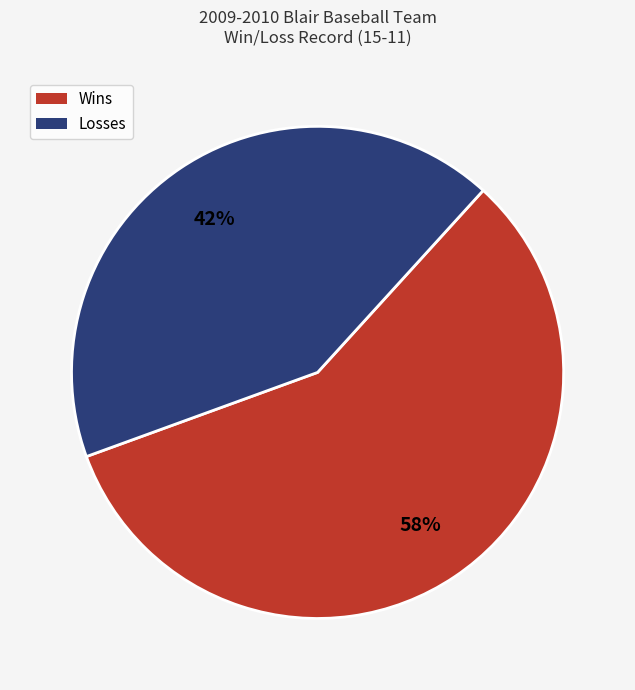

Rank the categories by value from lowest to highest.

Losses, Wins